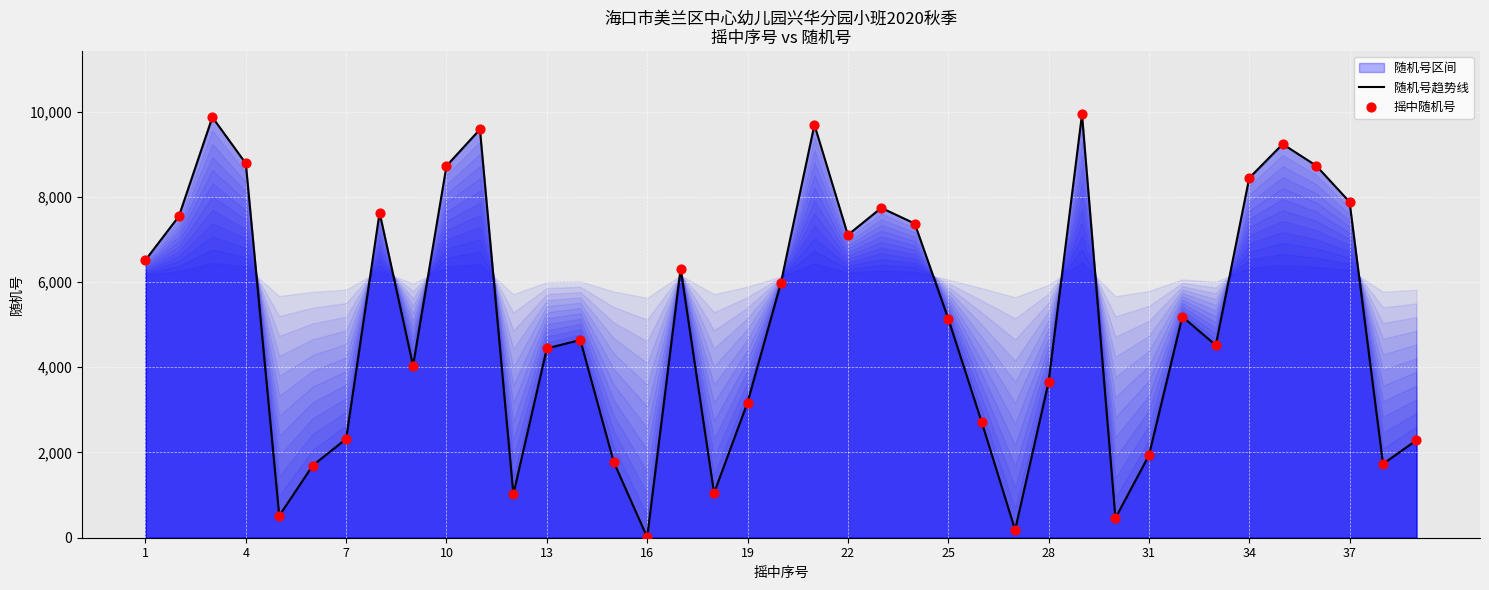

Which series contains the highest Y value?

随机号趋势线